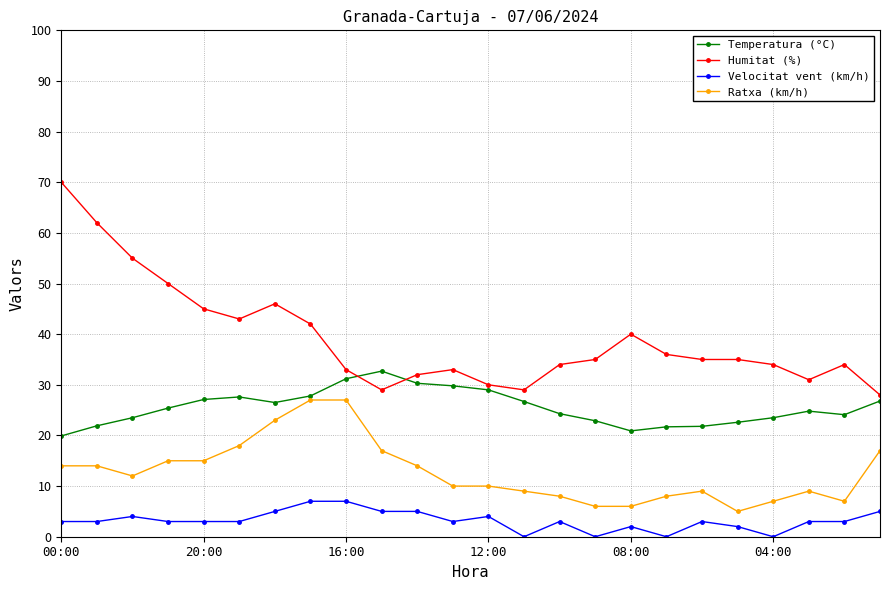

True or false: Humitat (%) and Velocitat vent (km/h) intersect in this chart.

False